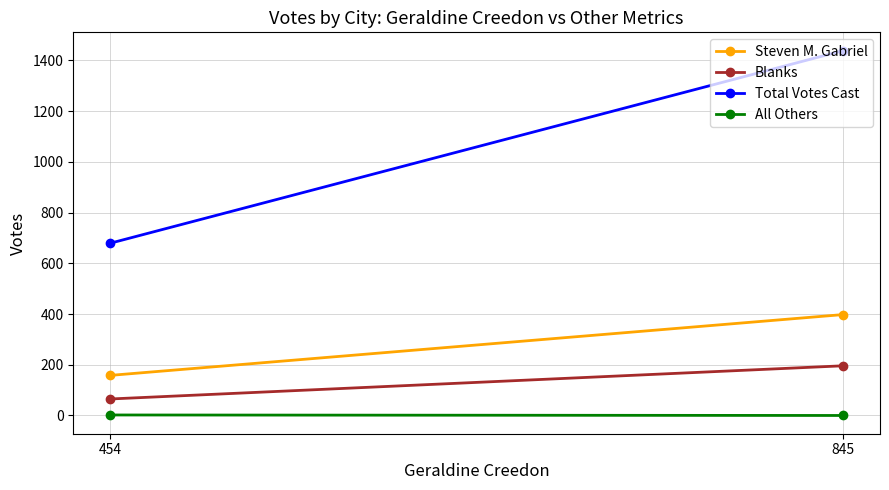

What is the total value across all series at 845?

2033